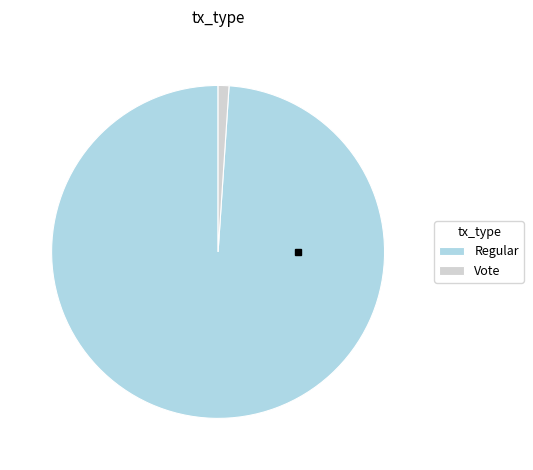

Combined, do Regular and Vote account for over 50%?

Yes